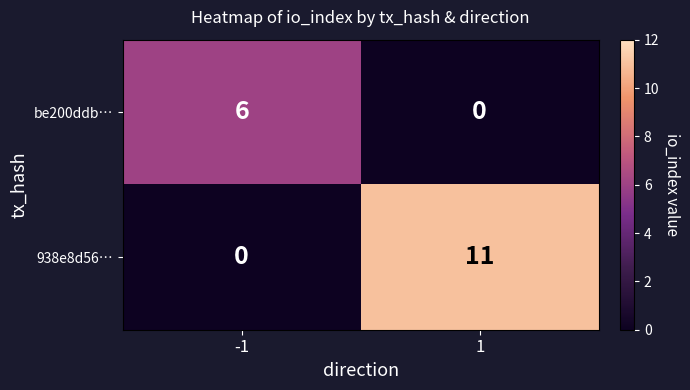

Which series has the largest range (max minus min)?

938e8d56…